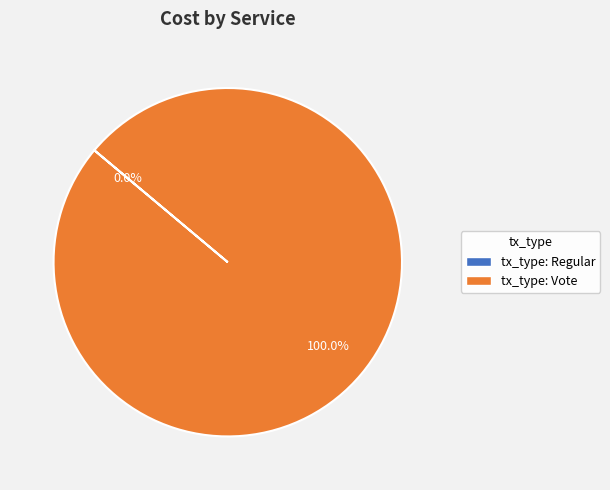

To the nearest percent, what portion does Vote represent?

100%